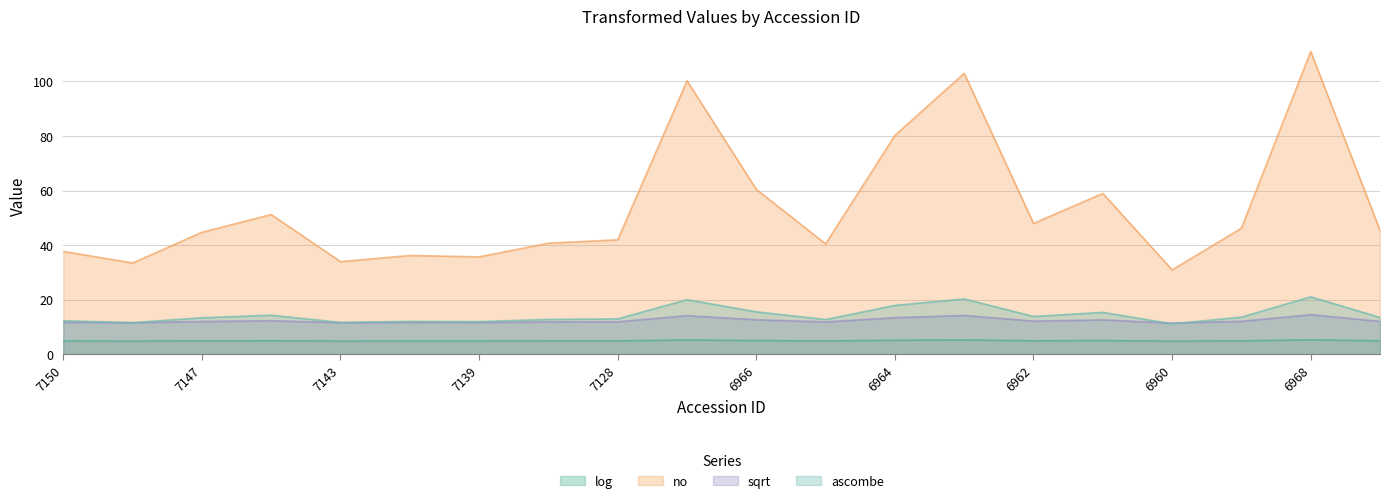

Between 7139 and 6963, which is larger?

6963